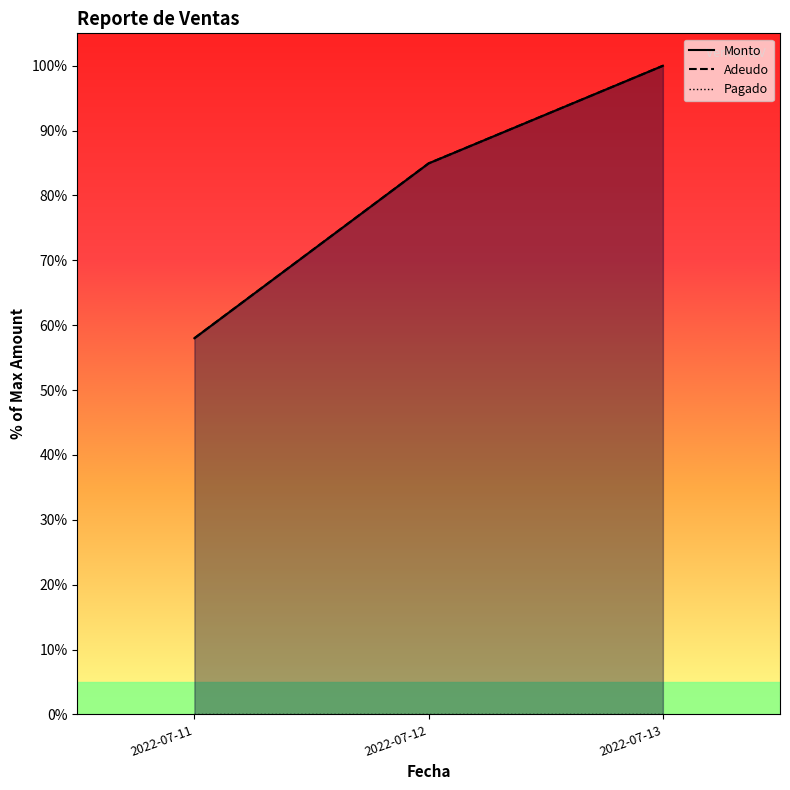

Reading left to right, what are all the values shown in this chart?

Monto: 2022-07-11=58.0	2022-07-12=85.0	2022-07-13=100.0
Adeudo: 2022-07-11=58.0	2022-07-12=85.0	2022-07-13=100.0
Pagado: 2022-07-11=0.0	2022-07-12=0.0	2022-07-13=0.0